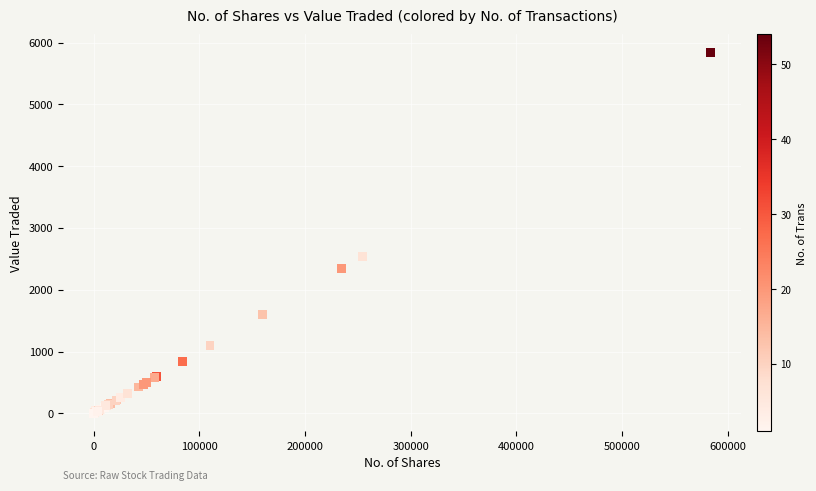

What Y value in the scatter plot is closest to 2919?

2544